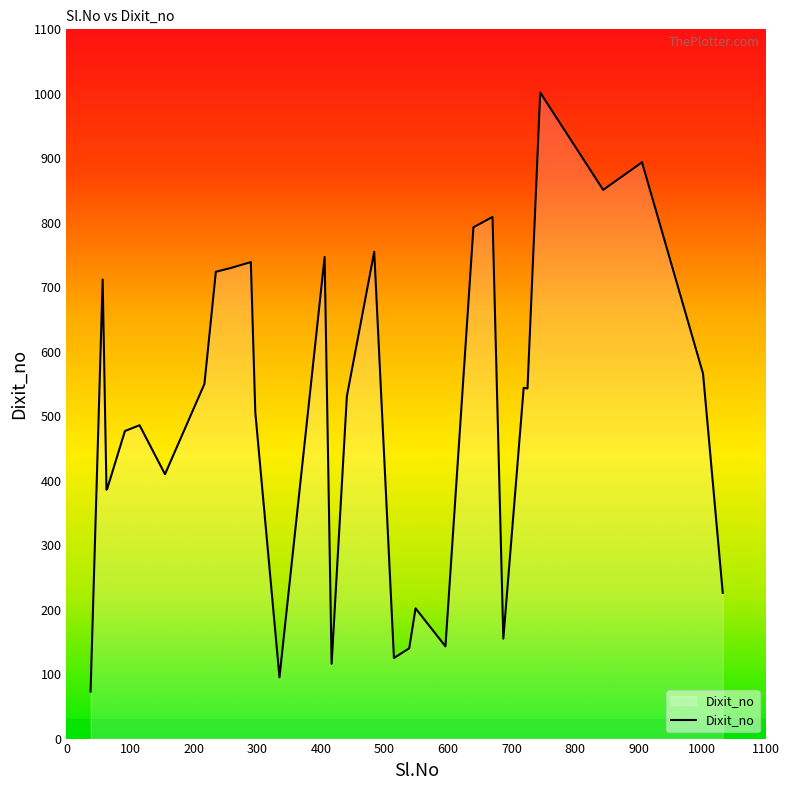

What is the difference between the maximum and second lowest values?

907